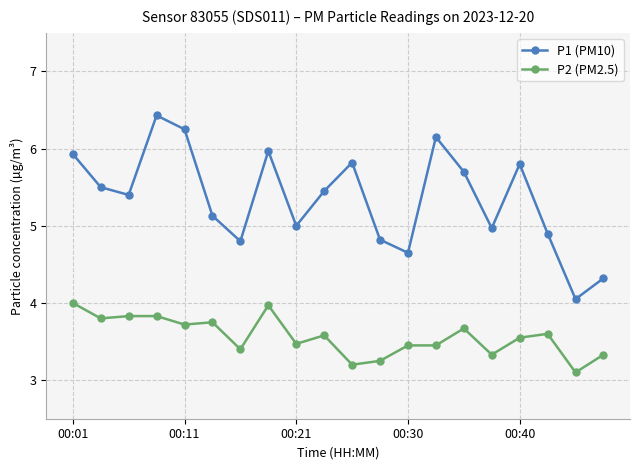

What is the value of the P1 (PM10) point at the 6th from the left?

5.1